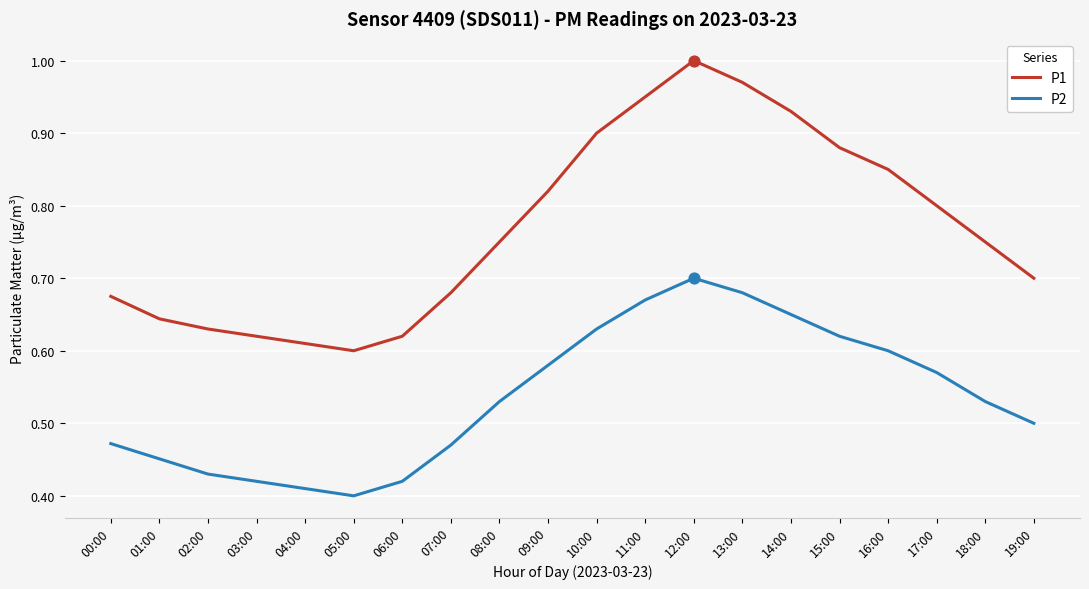

Which series has the largest total across all categories?

P1